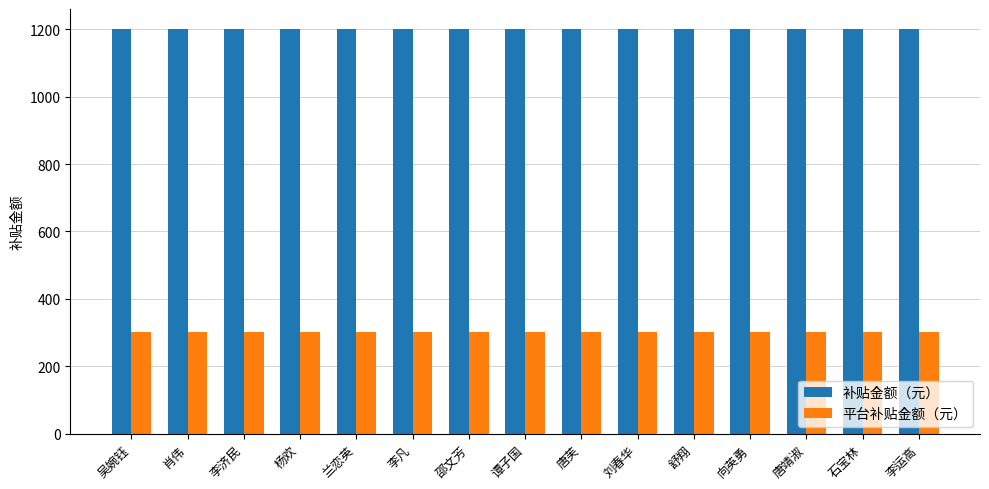

Reading left to right, what are all the values shown in this chart?

补贴金额（元）: 吴婉钰=1200	肖伟=1200	李济民=1200	杨欢=1200	兰恋英=1200	李凡=1200	邵文芳=1200	谭子国=1200	唐芙=1200	刘春华=1200	舒翔=1200	向英勇=1200	唐靖淑=1200	石宝林=1200	李运高=1200
平台补贴金额（元）: 吴婉钰=300	肖伟=300	李济民=300	杨欢=300	兰恋英=300	李凡=300	邵文芳=300	谭子国=300	唐芙=300	刘春华=300	舒翔=300	向英勇=300	唐靖淑=300	石宝林=300	李运高=300